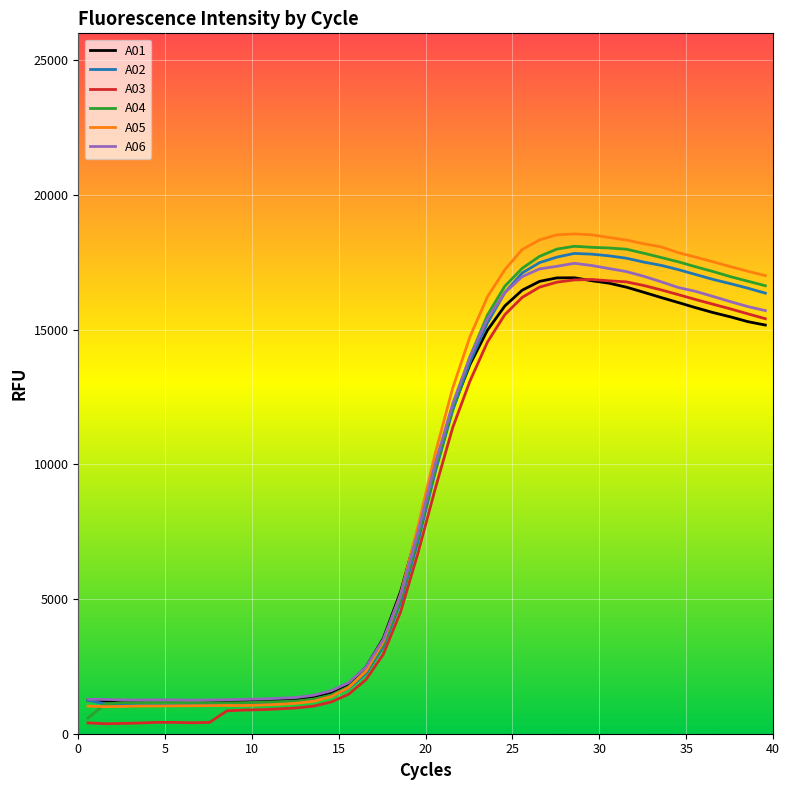

What is the greatest value displayed?

18554.4